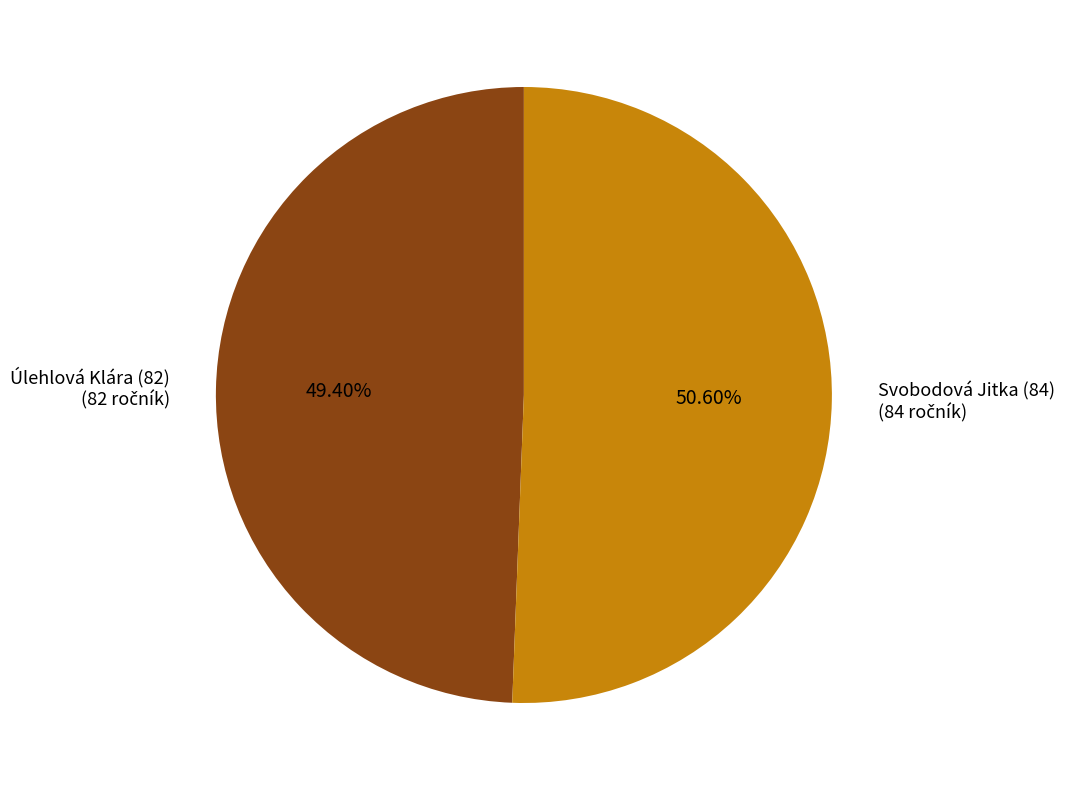

Which category accounts for the majority?

Svobodová Jitka (84)